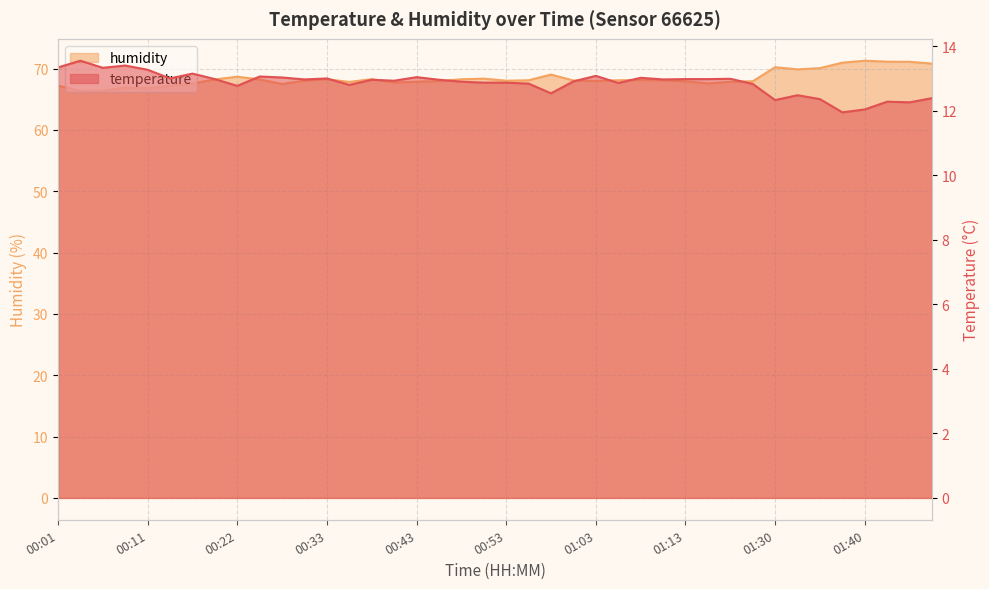

How many values in the temperature series exceed 12?

39